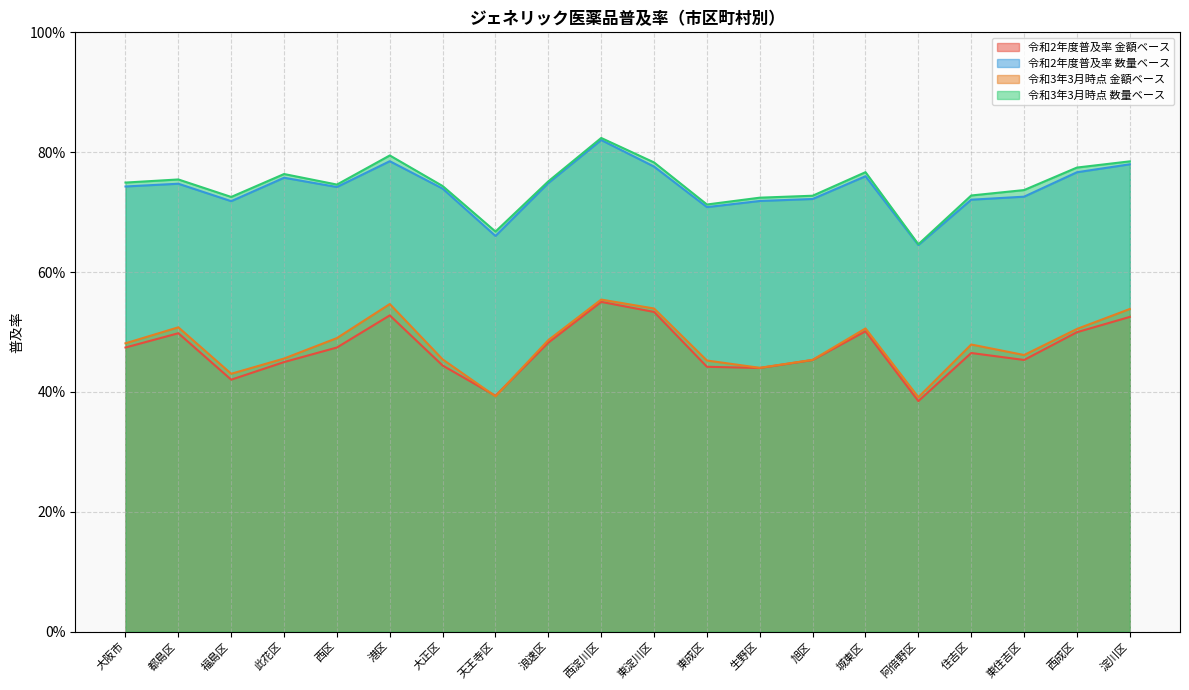

True or false: 令和2年度普及率 数量ベース and 令和3年3月時点 数量ベース cross at least once.

False